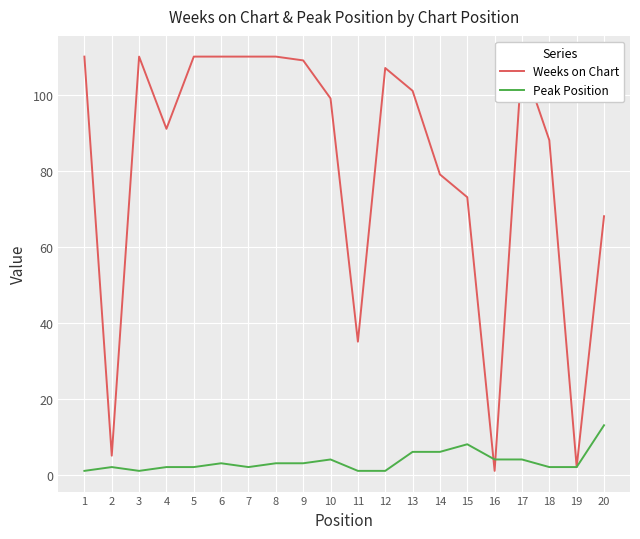

Reading left to right, list all the values displayed in this chart.

Weeks on Chart: 110	5	110	91	110	110	110	110	109	99	35	107	101	79	73	1	109	88	2	68
Peak Position: 1	2	1	2	2	3	2	3	3	4	1	1	6	6	8	4	4	2	2	13